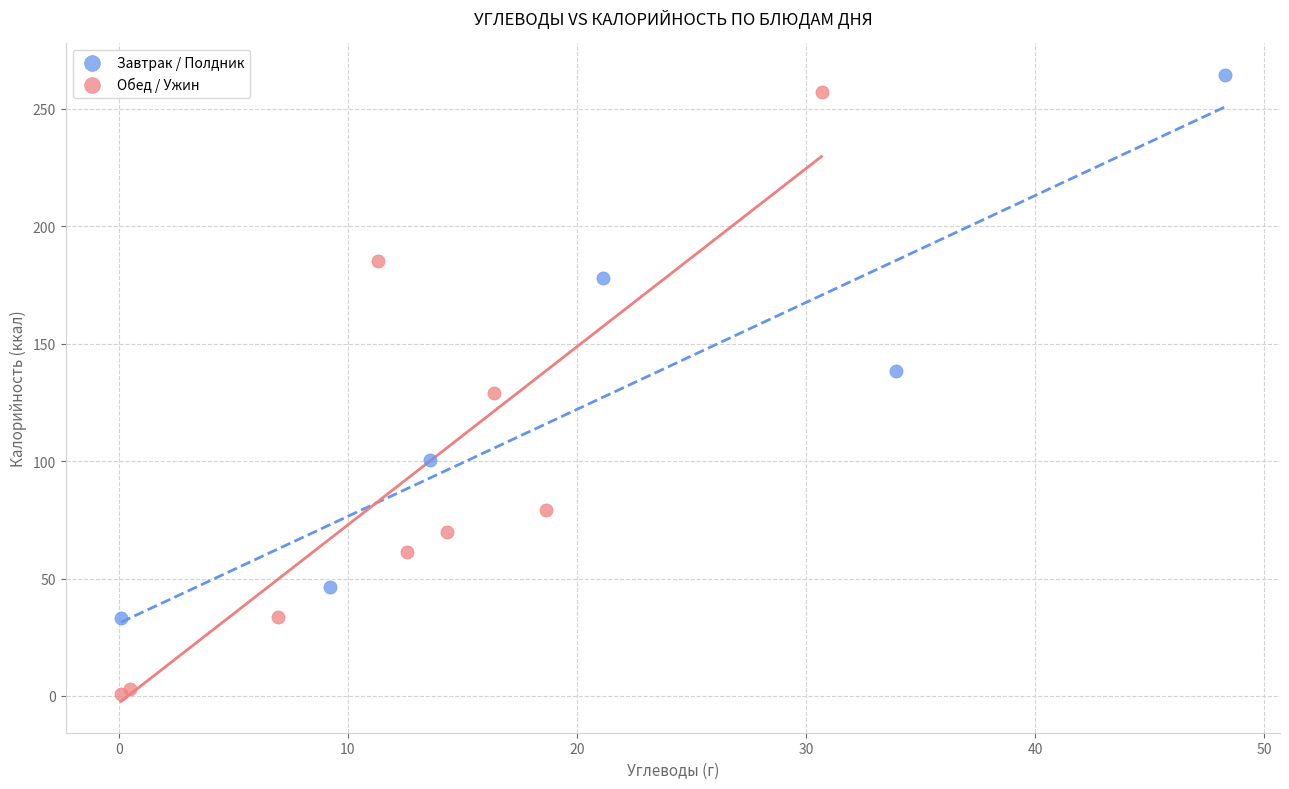

Which series has the widest spread of Y values?

Обед / Ужин